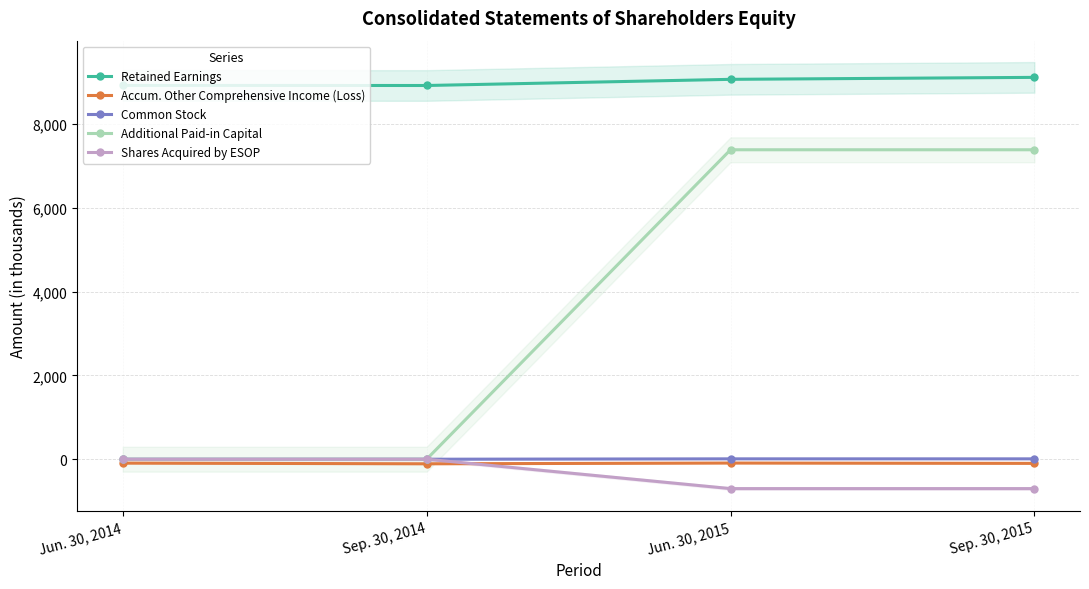

What is the sum of all Common Stock values?

18